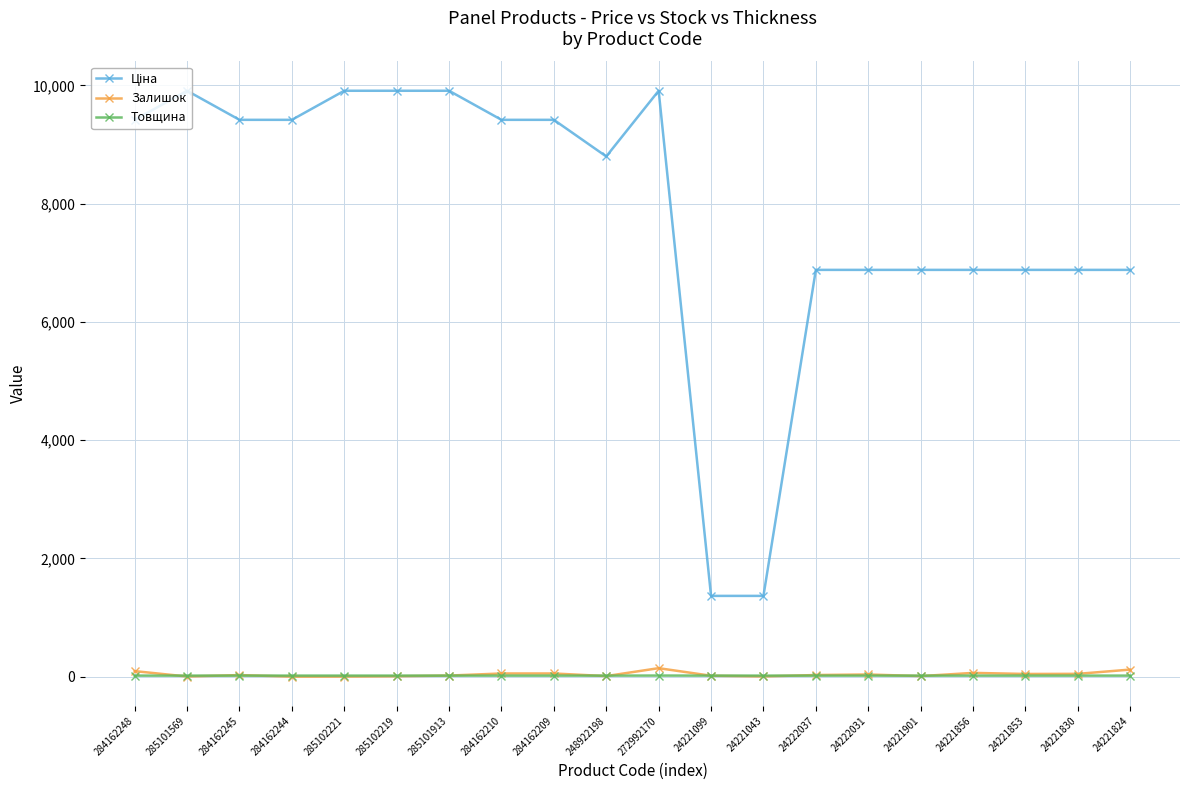

The Товщина series shows 18.0 at 285102221. True or false?

True